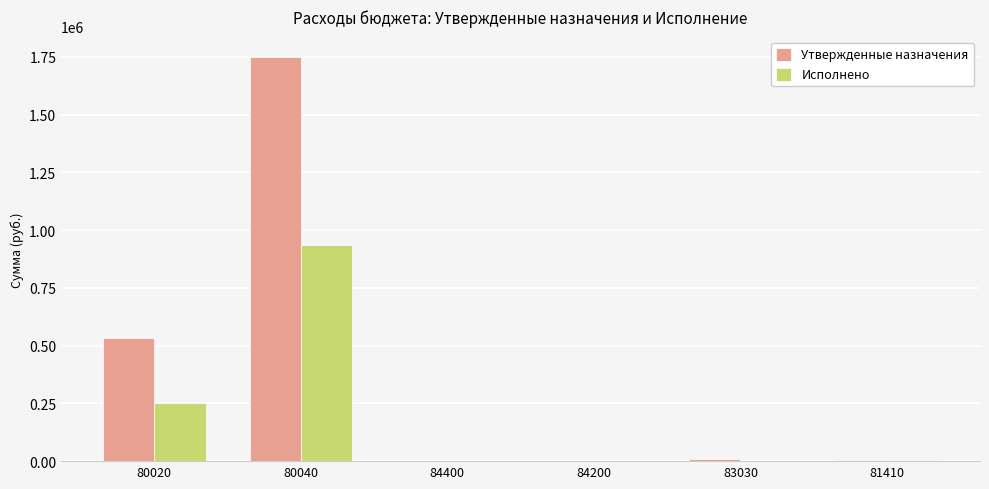

At which category is the sum across all series the highest?

80040